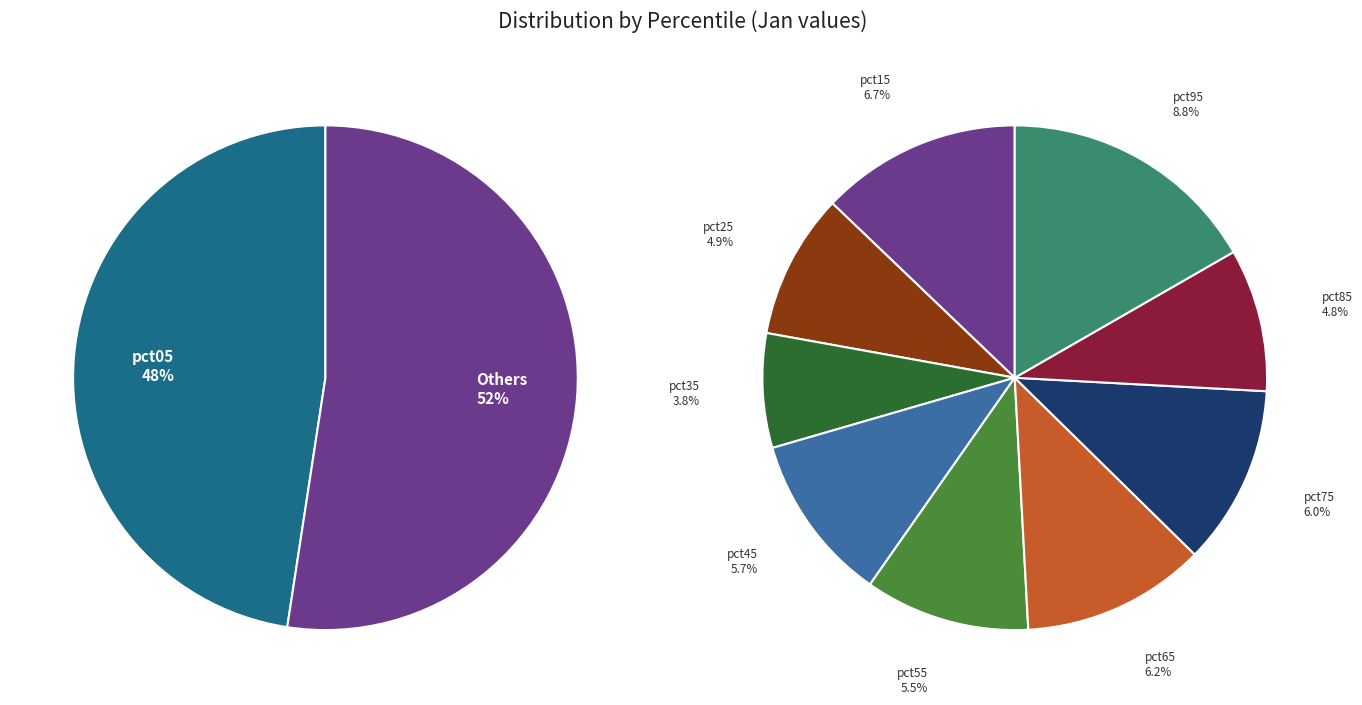

To the nearest percent, what is the average slice percentage?

10%